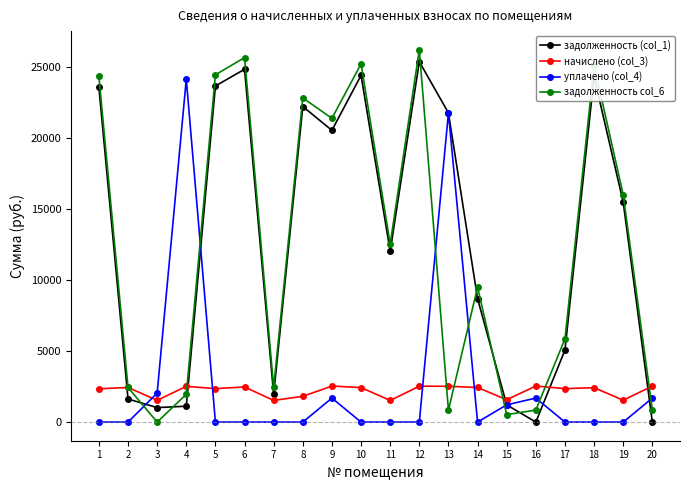

What is the spread (max minus min) of values at 14?

9517.0